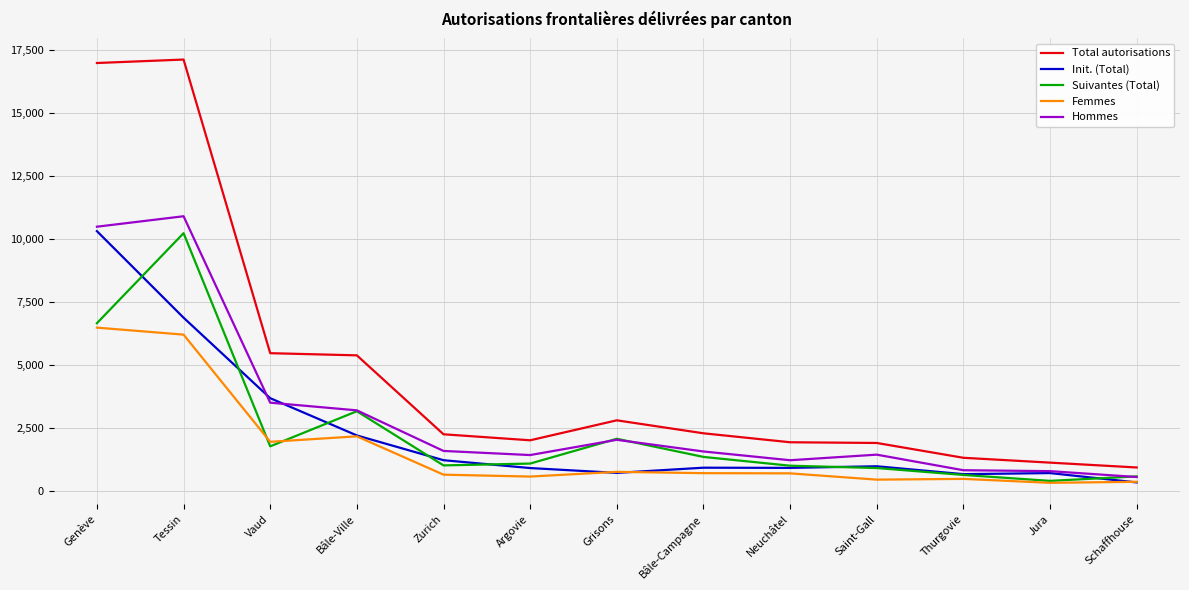

How many lines are shown in the chart?

5